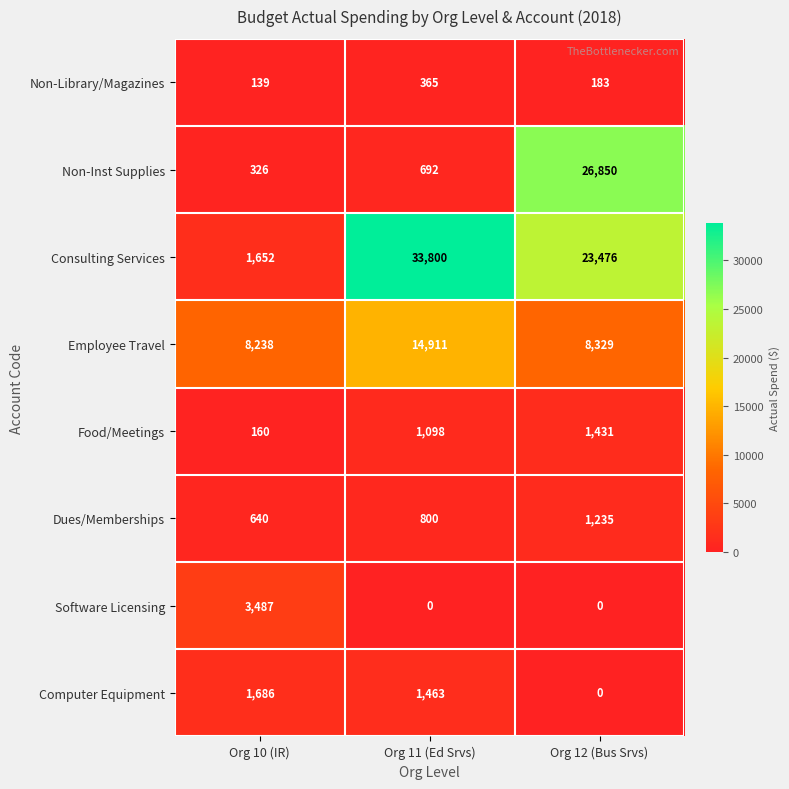

What is the difference between the Dues/Memberships values at Org 11 (Ed Srvs) and Org 12 (Bus Srvs)?

435